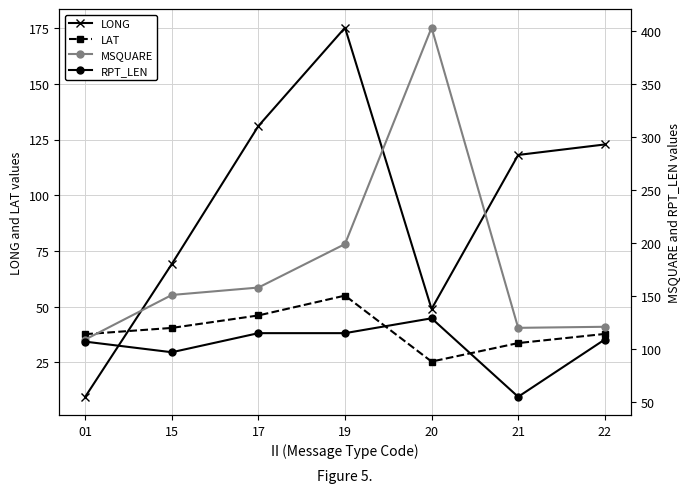

How many series are shown in this chart?

4